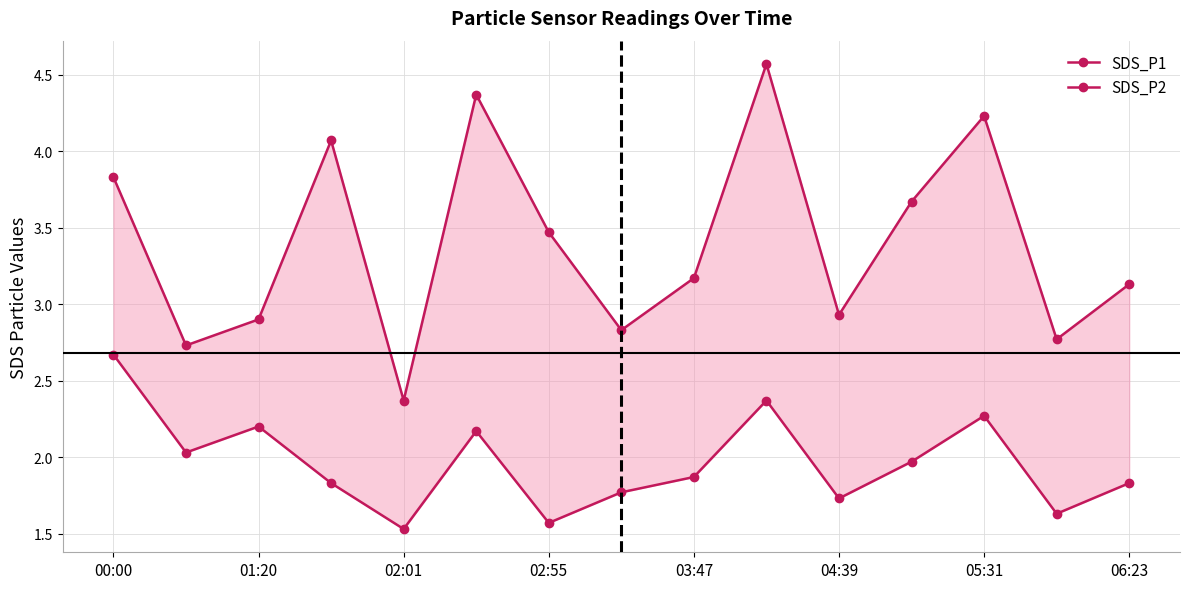

What is the minimum value shown in the chart?

1.5